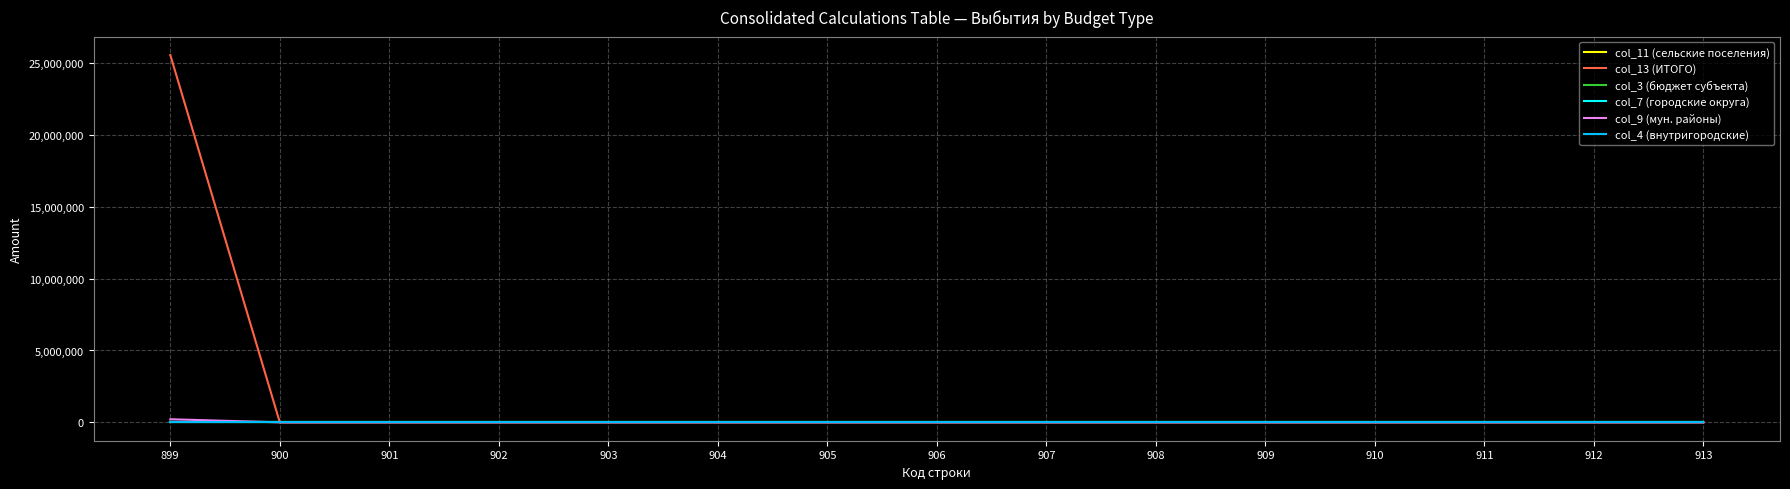

Which series has the largest total across all categories?

col_13 (ИТОГО)